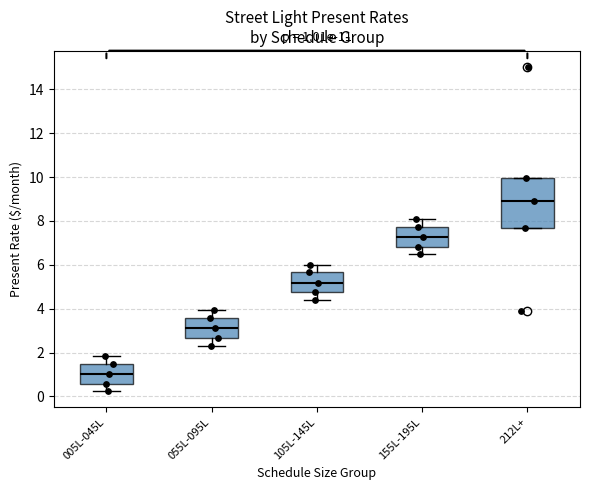

Comparing the boxes themselves (not the whiskers), which one is the tallest?

212L+